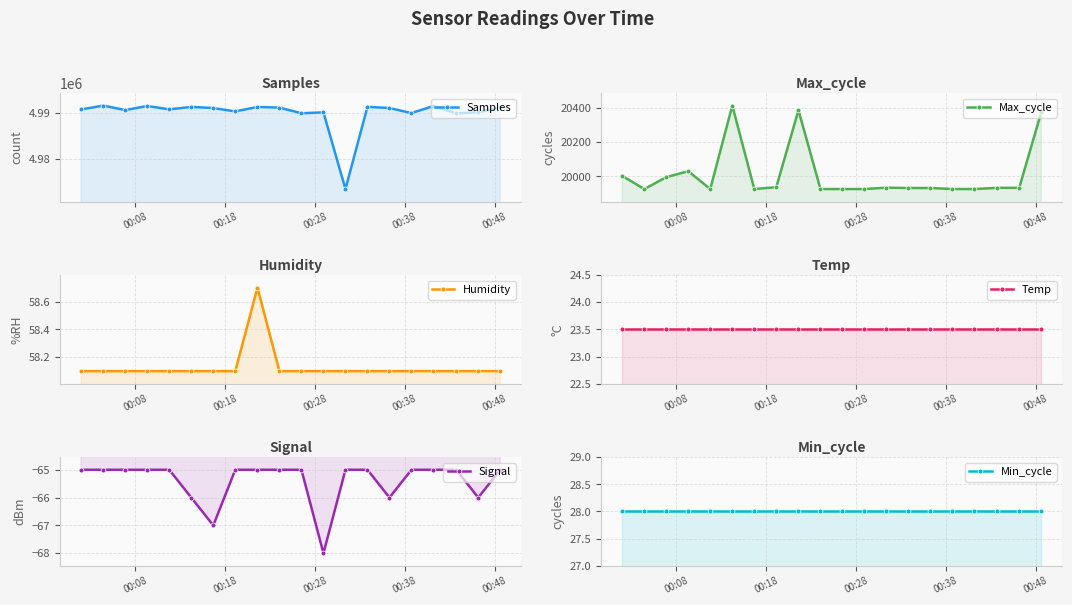

At which label does Min_cycle reach its minimum?

00:08